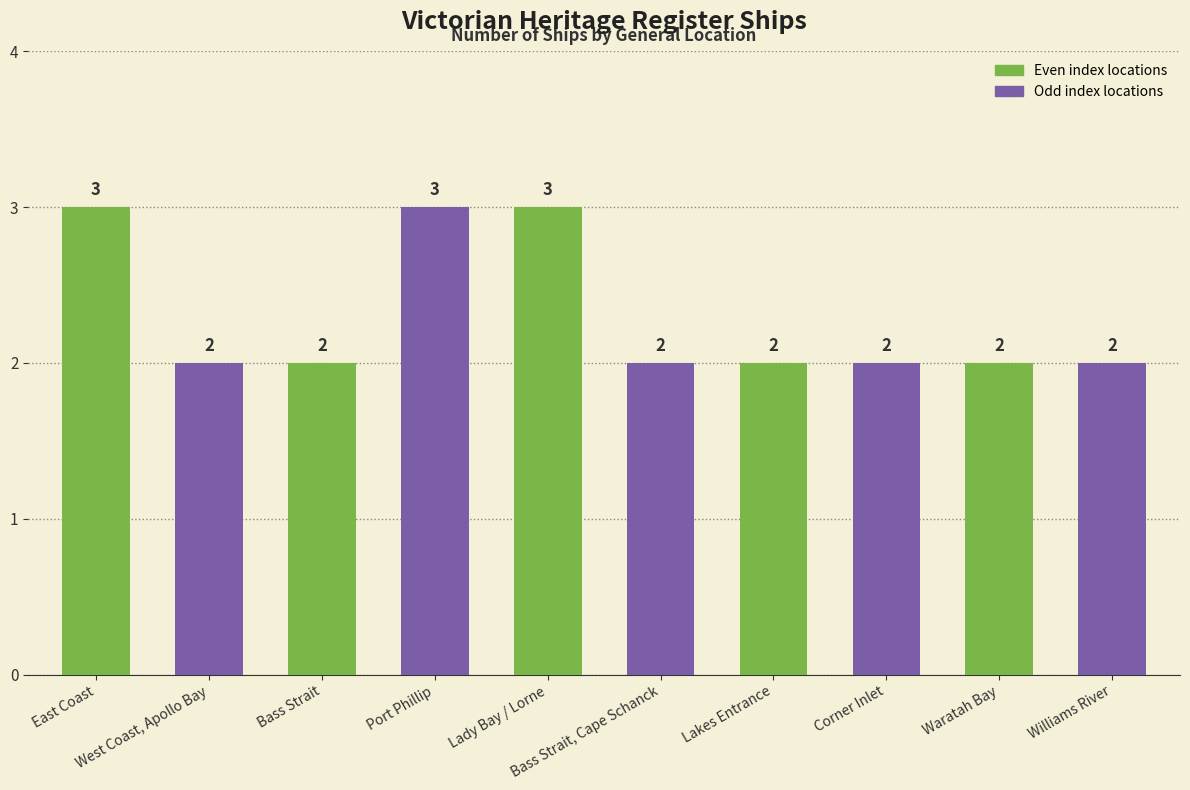

Count the values in the range 2 to 3.

10